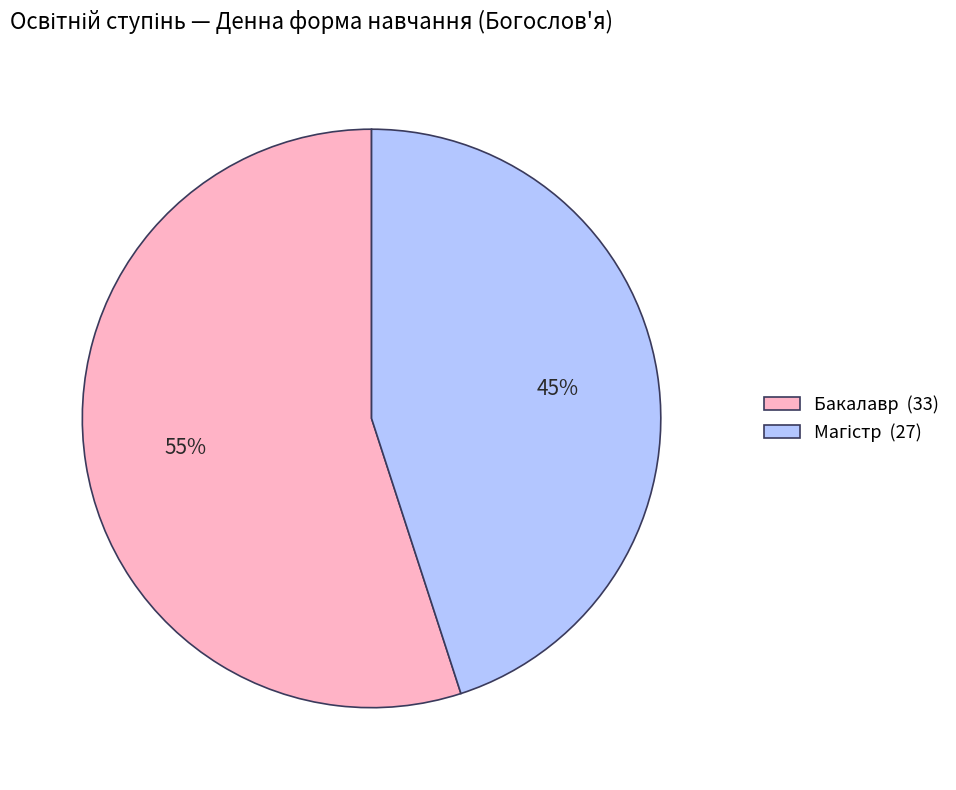

Is Бакалавр (33) the majority of the pie?

Yes